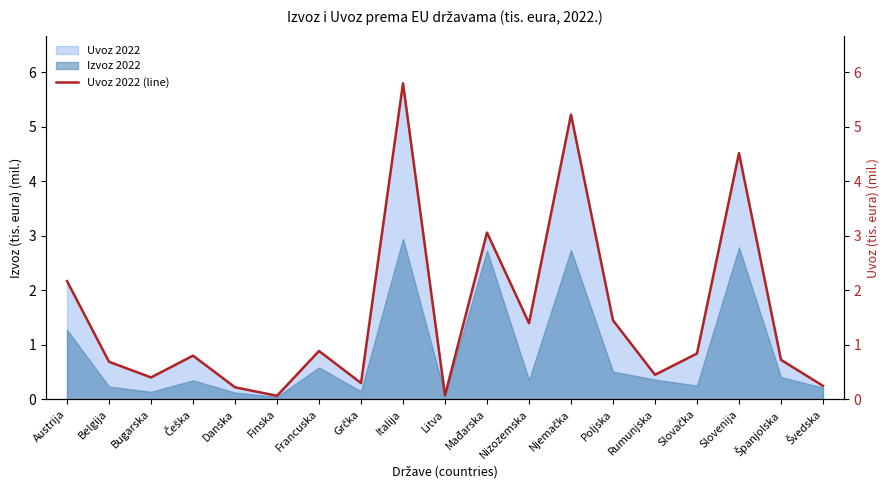

True or false: the data shows 0.1 at Finska.

False